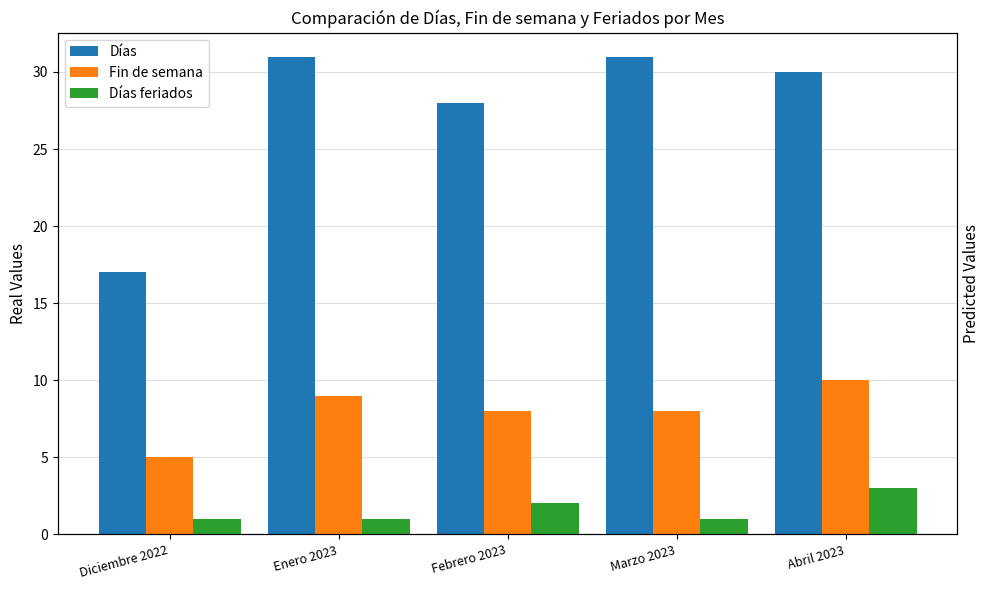

What is the greatest value displayed?

31